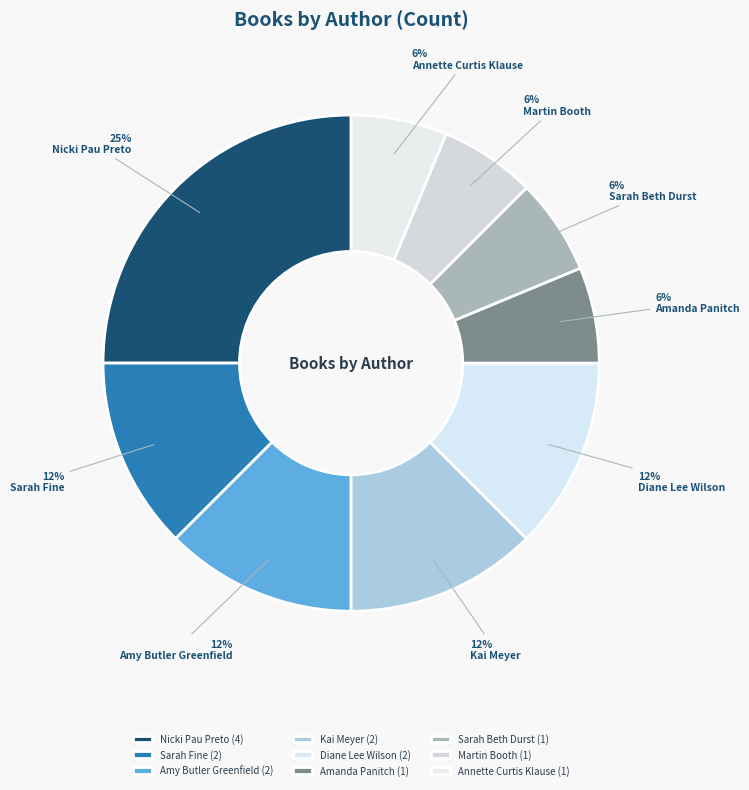

What percentage is the Martin Booth slice, to the nearest percent?

6%